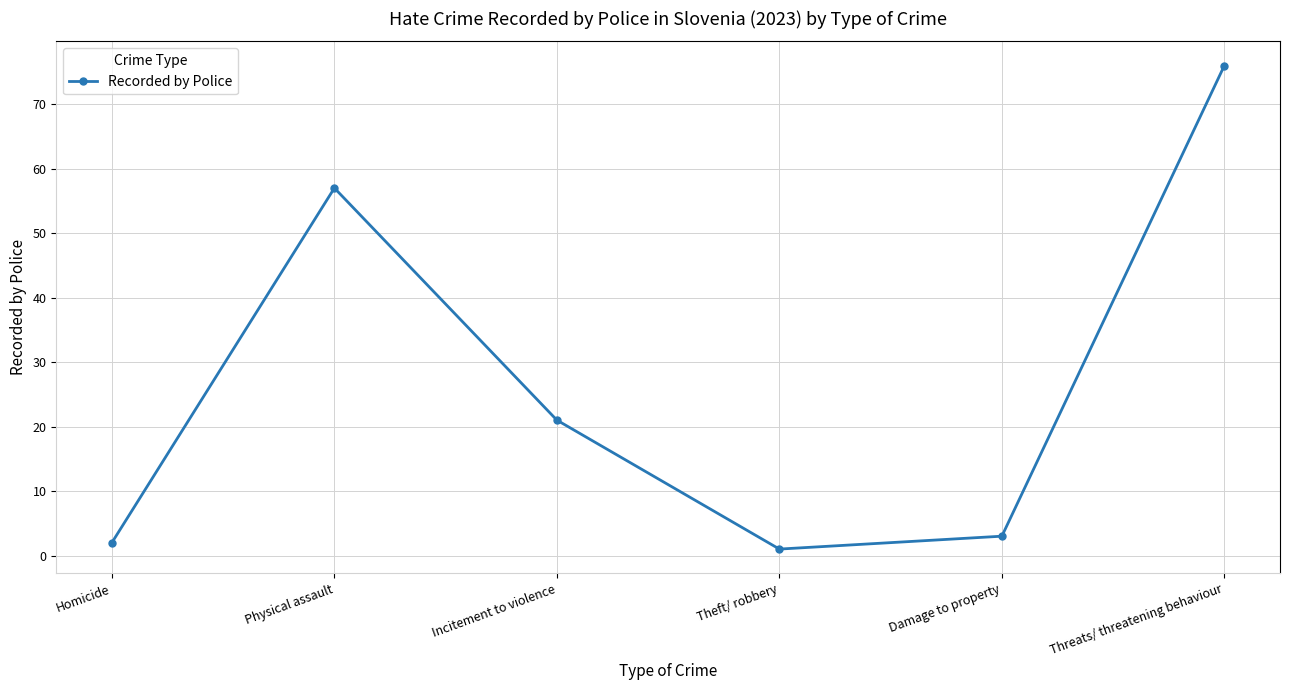

What is the difference between the maximum and second lowest values?

74